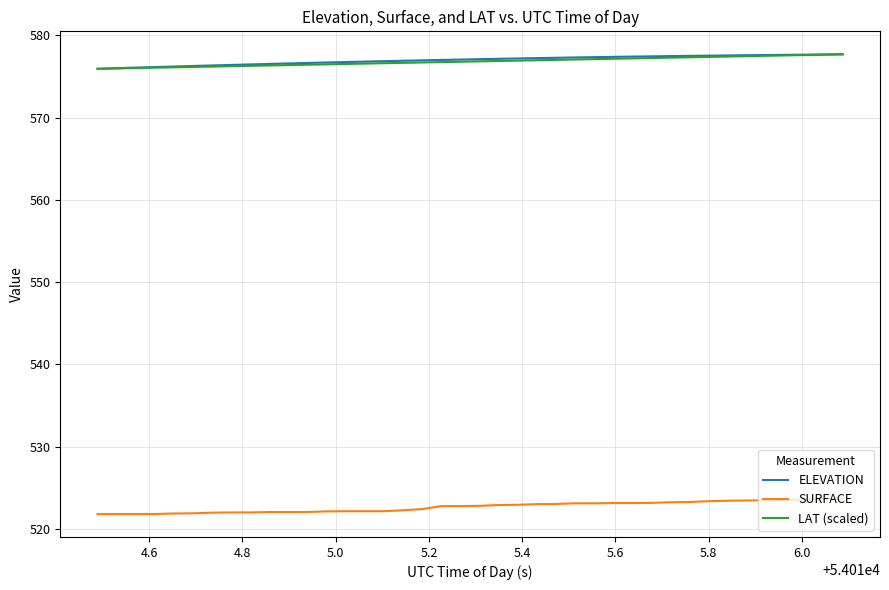

True or false: SURFACE and LAT (scaled) intersect in this chart.

False